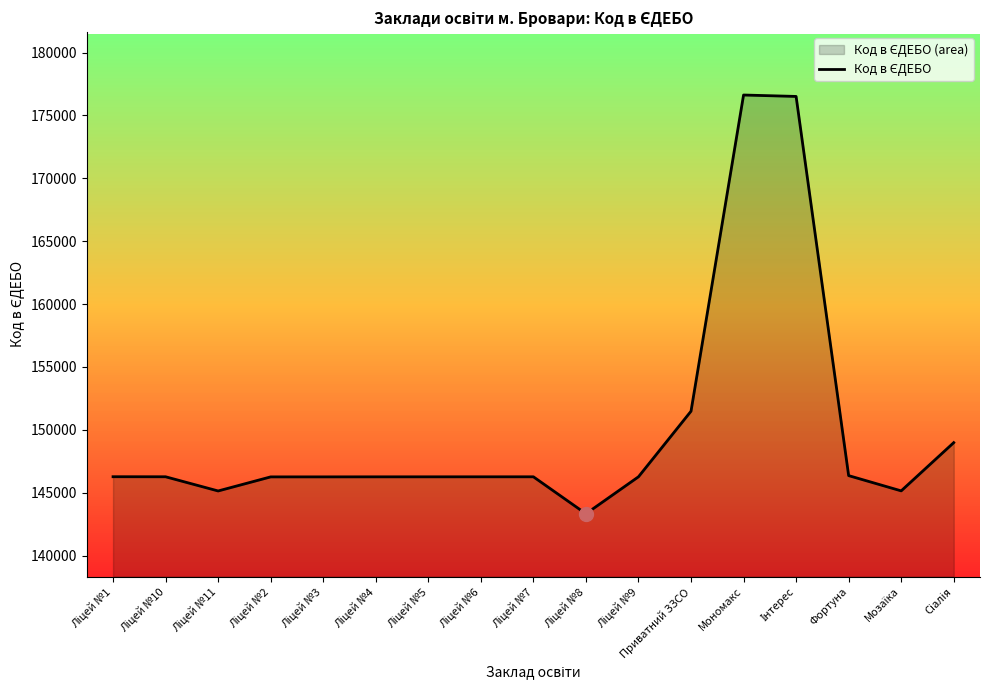

Reading left to right, list all the values displayed in this chart.

Ліцей №1=146271	Ліцей №10=146267	Ліцей №11=145139	Ліцей №2=146258	Ліцей №3=146259	Ліцей №4=146262	Ліцей №5=146263	Ліцей №6=146264	Ліцей №7=146265	Ліцей №8=143327	Ліцей №9=146266	Приватний ЗЗСО=151481	Мономакс=176622	Інтерес=176509	Фортуна=146359	Мозаїка=145146	Сіалія=148981